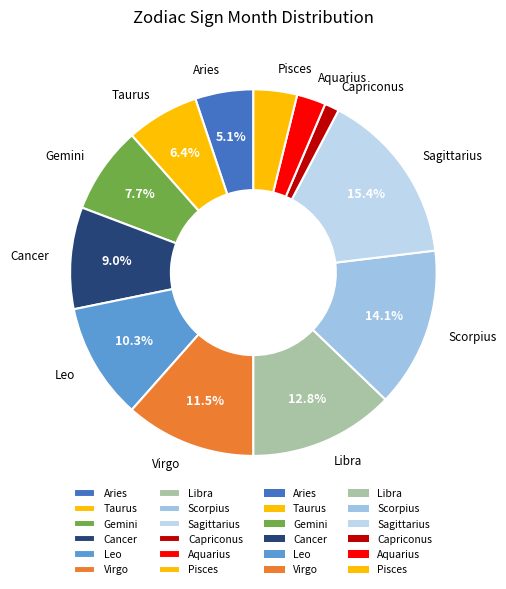

Which slice is the smallest?

Capriconus